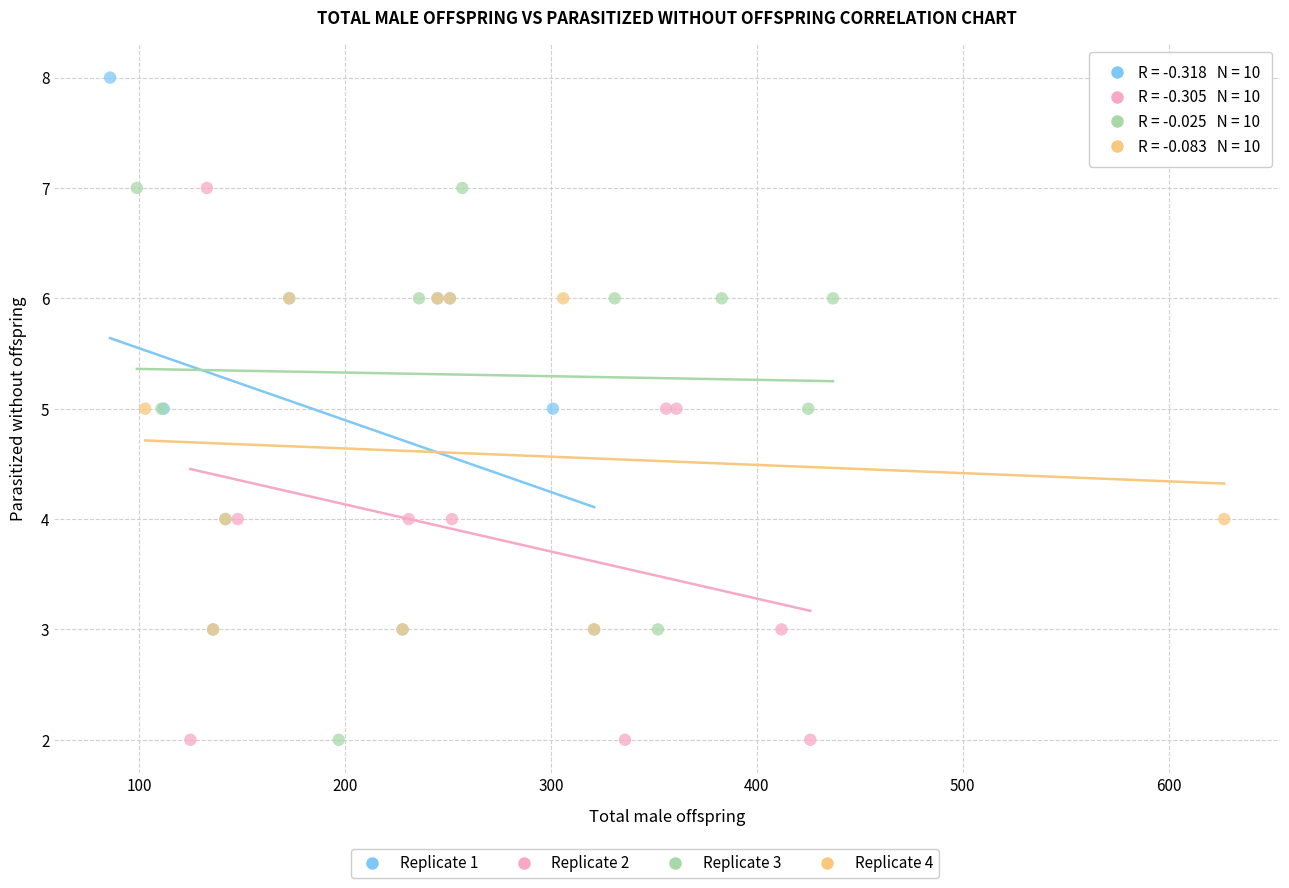

Which series reaches the maximum Y coordinate?

Replicate 1